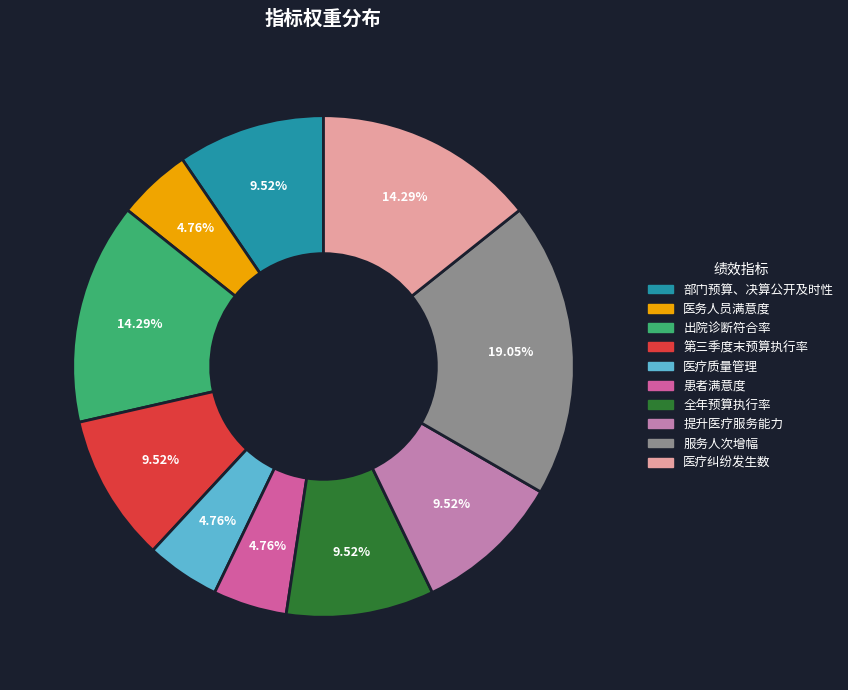

What is the largest slice in the pie chart?

服务人次增幅